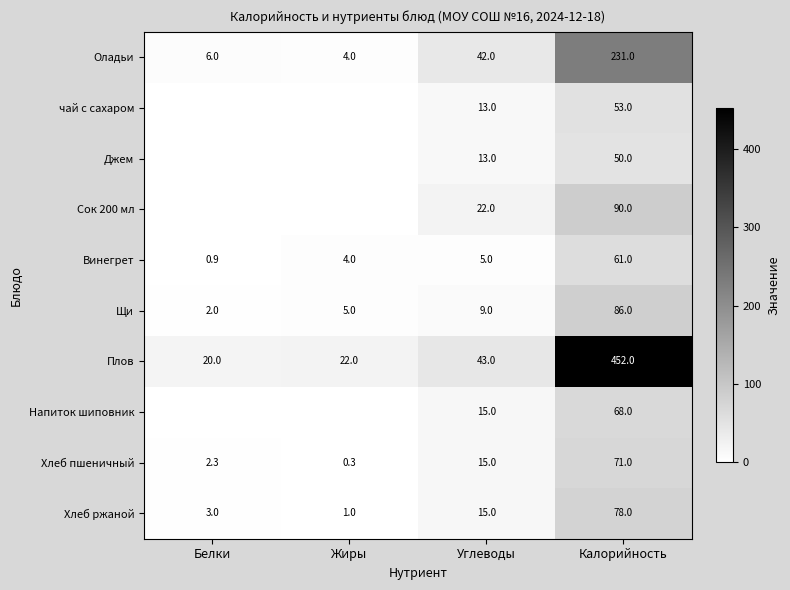

List the labels in order of Хлеб пшеничный value, largest first.

Калорийность, Углеводы, Белки, Жиры